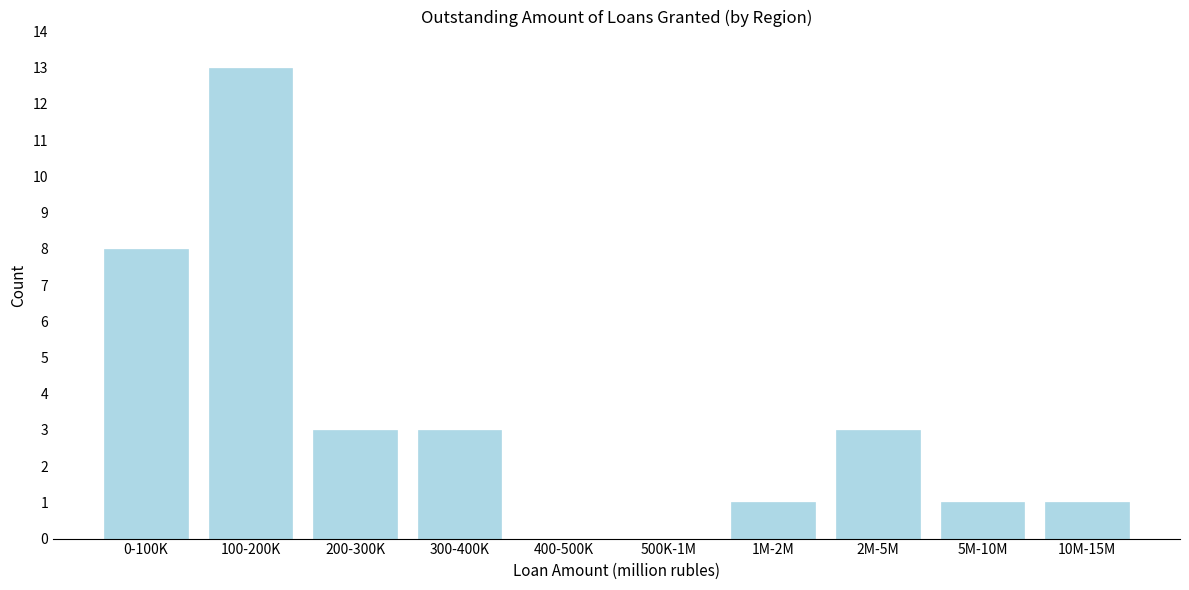

Reading right to left, extract all data points from this chart.

10M-15M=1	5M-10M=1	2M-5M=3	1M-2M=1	500K-1M=0	400-500K=0	300-400K=3	200-300K=3	100-200K=13	0-100K=8